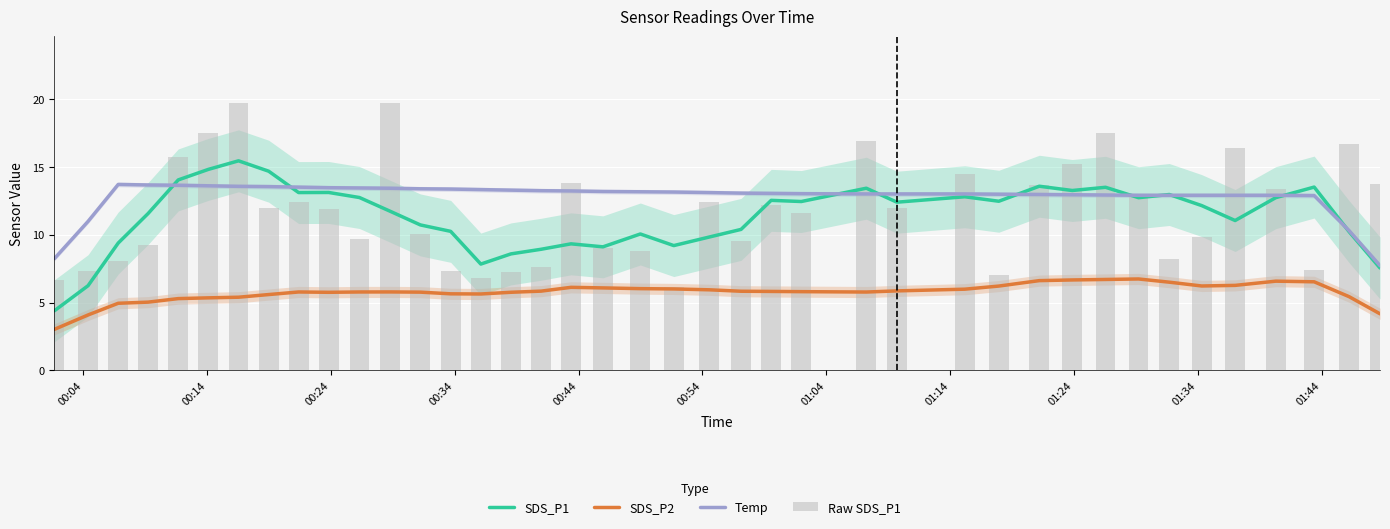

Count the number of categories in the chart.

40